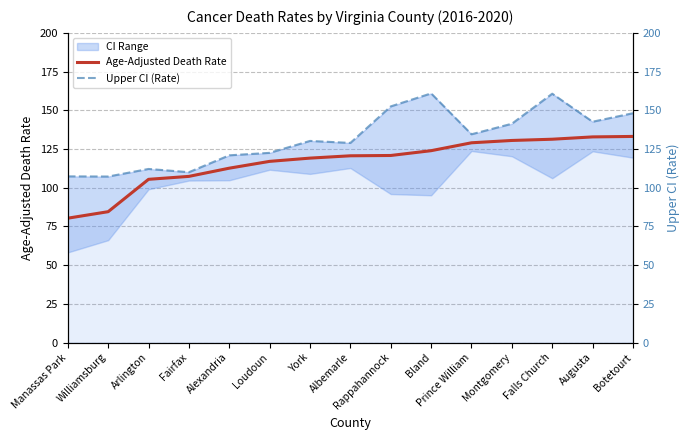

Reading right to left, transcribe all the data shown in this chart.

Age-Adjusted Death Rate: 133.1	132.8	131.3	130.5	129.0	123.9	120.8	120.6	119.1	117.0	112.6	107.3	105.4	84.5	80.3
Upper CI (Rate): 148.1	142.6	160.7	141.3	134.5	160.9	152.5	128.9	130.2	122.5	120.9	110.0	112.1	107.2	107.3